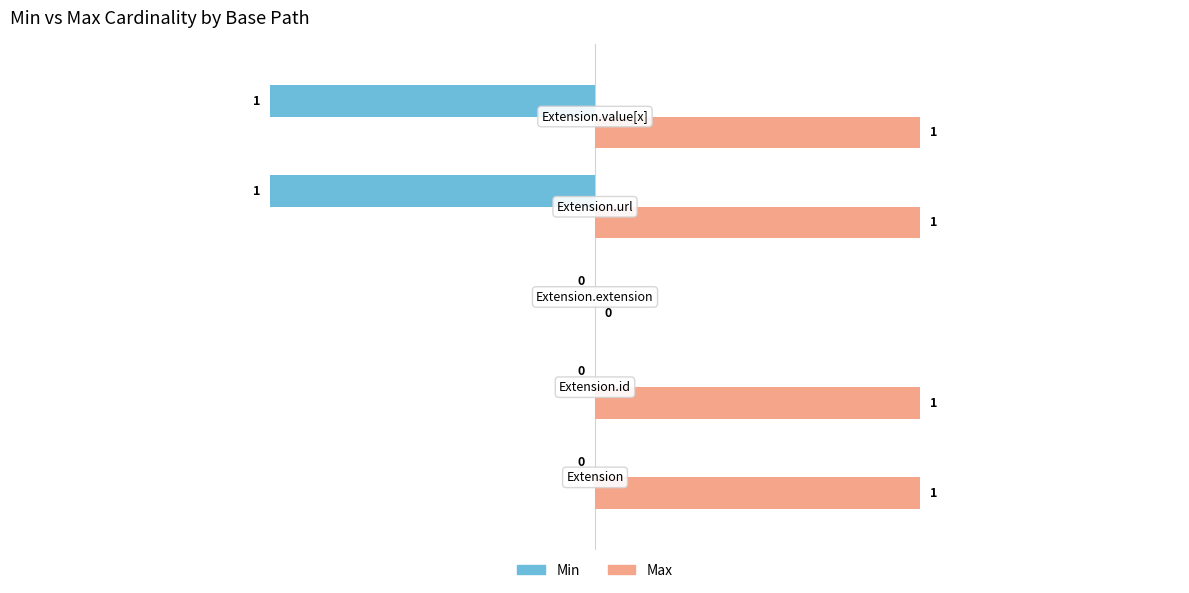

What is the sum of all Max values?

4